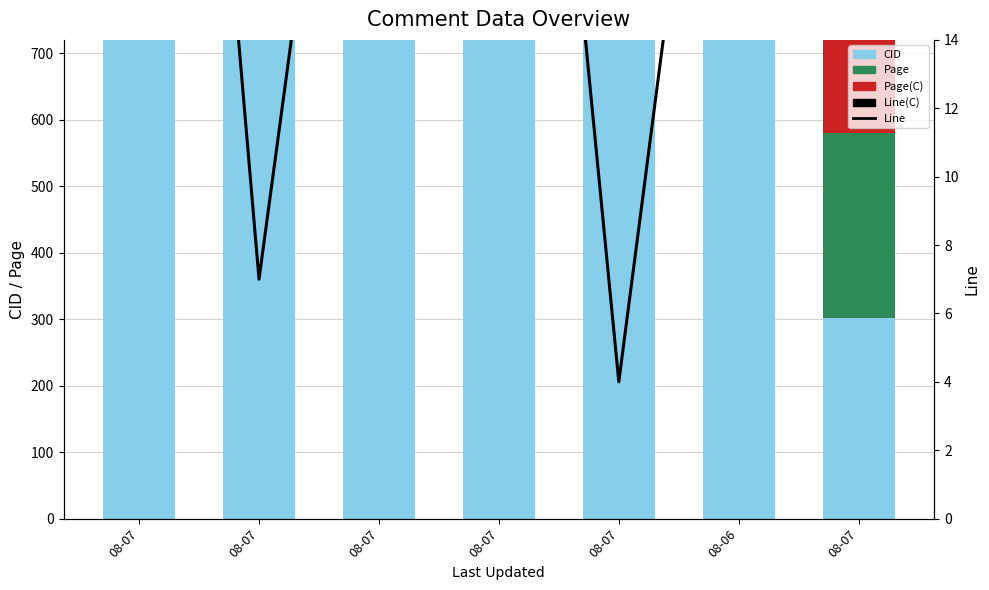

What is the total value across all series at 08-06?

1413